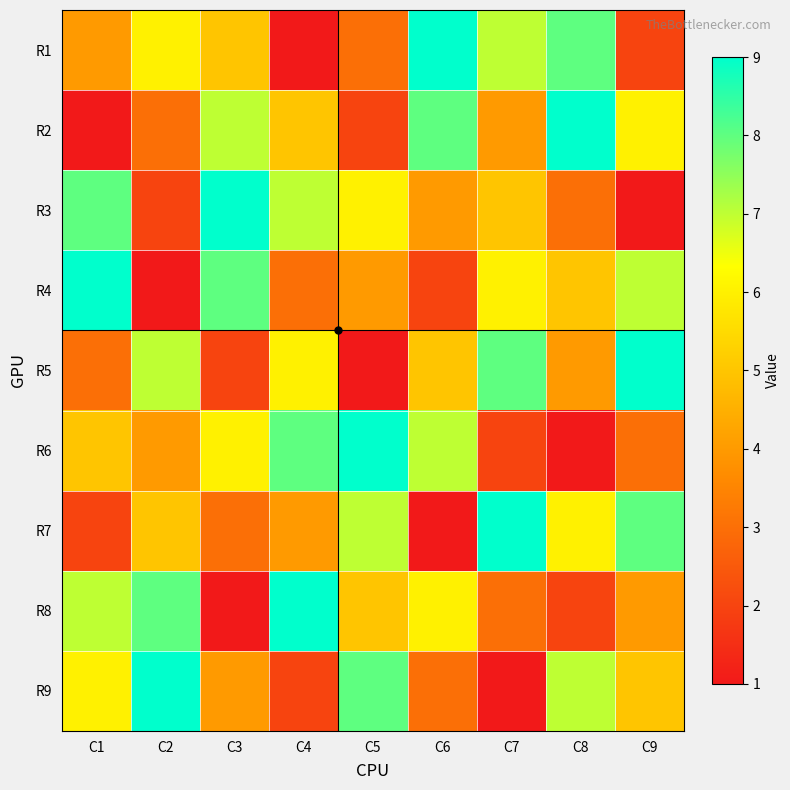

Reading left to right, extract all data points from this chart.

R1: C1=4	C2=6	C3=5	C4=1	C5=3	C6=9	C7=7	C8=8	C9=2
R2: C1=1	C2=3	C3=7	C4=5	C5=2	C6=8	C7=4	C8=9	C9=6
R3: C1=8	C2=2	C3=9	C4=7	C5=6	C6=4	C7=5	C8=3	C9=1
R4: C1=9	C2=1	C3=8	C4=3	C5=4	C6=2	C7=6	C8=5	C9=7
R5: C1=3	C2=7	C3=2	C4=6	C5=1	C6=5	C7=8	C8=4	C9=9
R6: C1=5	C2=4	C3=6	C4=8	C5=9	C6=7	C7=2	C8=1	C9=3
R7: C1=2	C2=5	C3=3	C4=4	C5=7	C6=1	C7=9	C8=6	C9=8
R8: C1=7	C2=8	C3=1	C4=9	C5=5	C6=6	C7=3	C8=2	C9=4
R9: C1=6	C2=9	C3=4	C4=2	C5=8	C6=3	C7=1	C8=7	C9=5